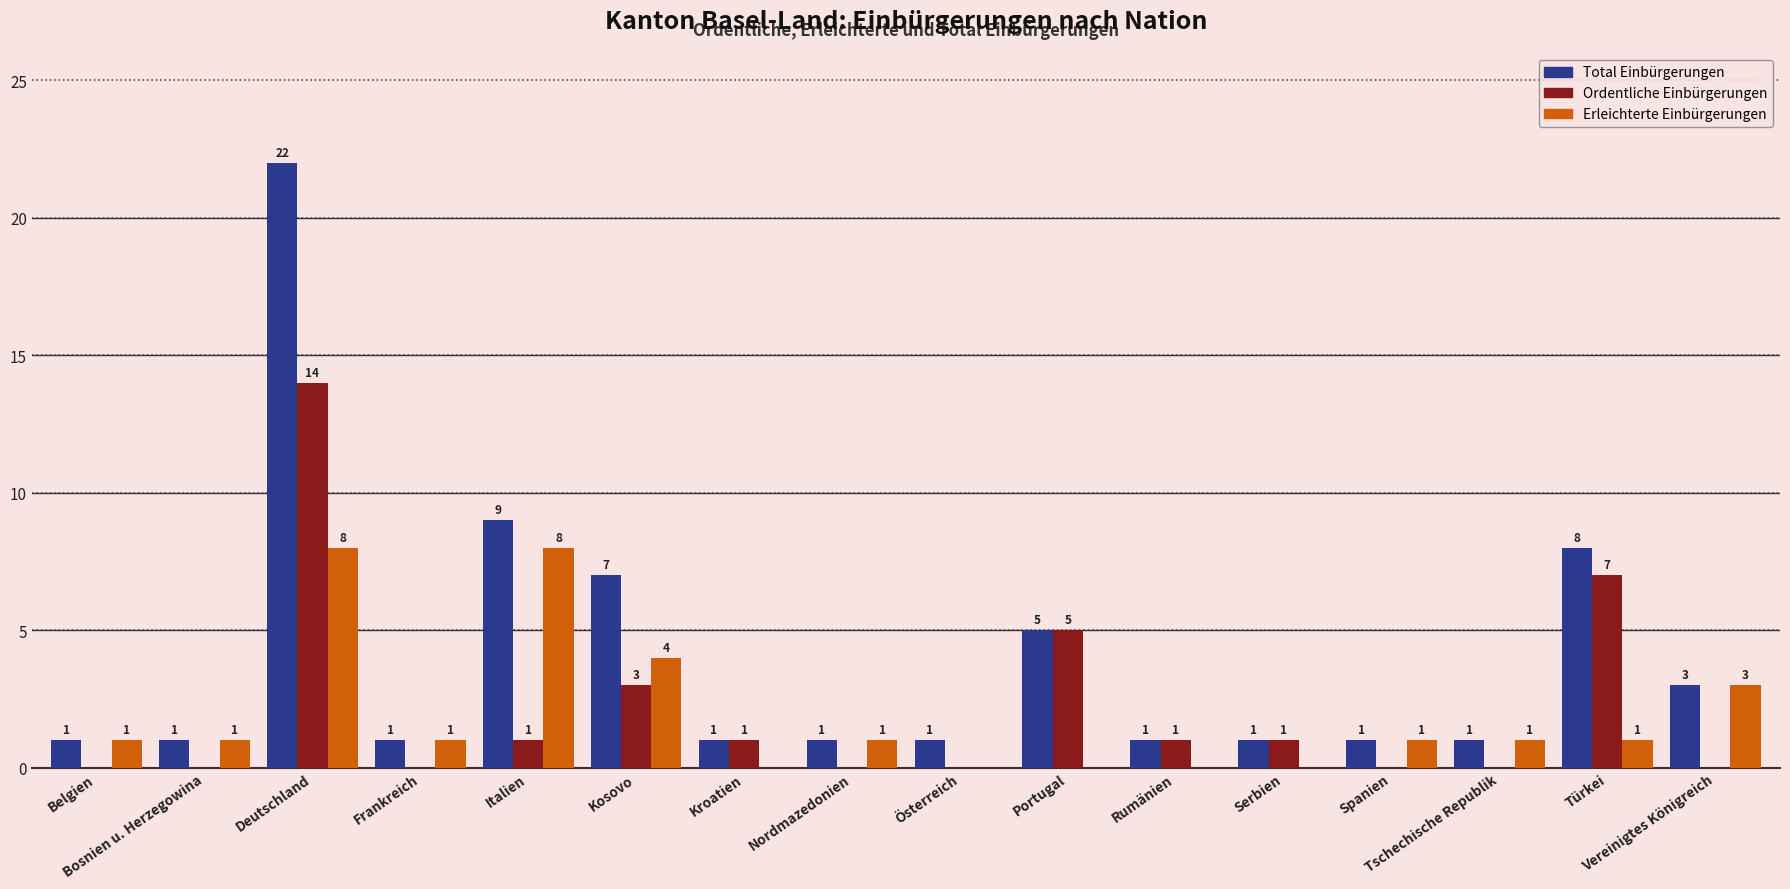

What is the total value across all series at Rumänien?

2